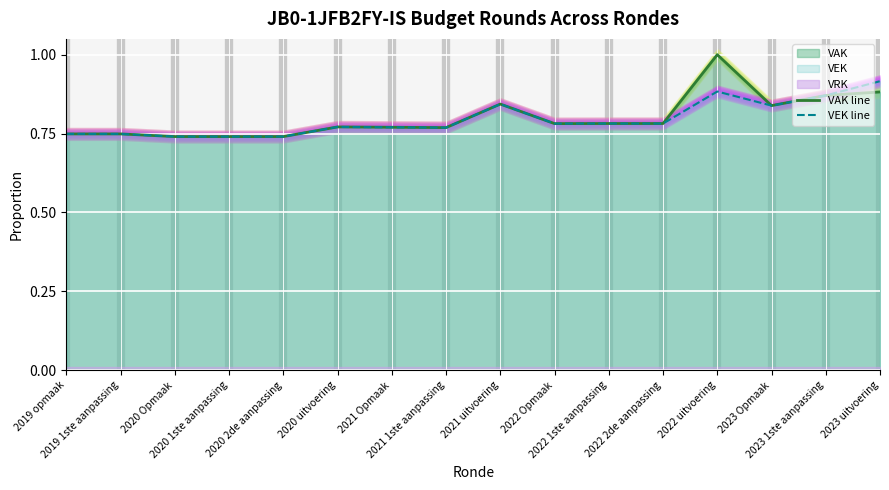

Between 2020 uitvoering and 2021 1ste aanpassing, which series saw the biggest shift?

VAK line